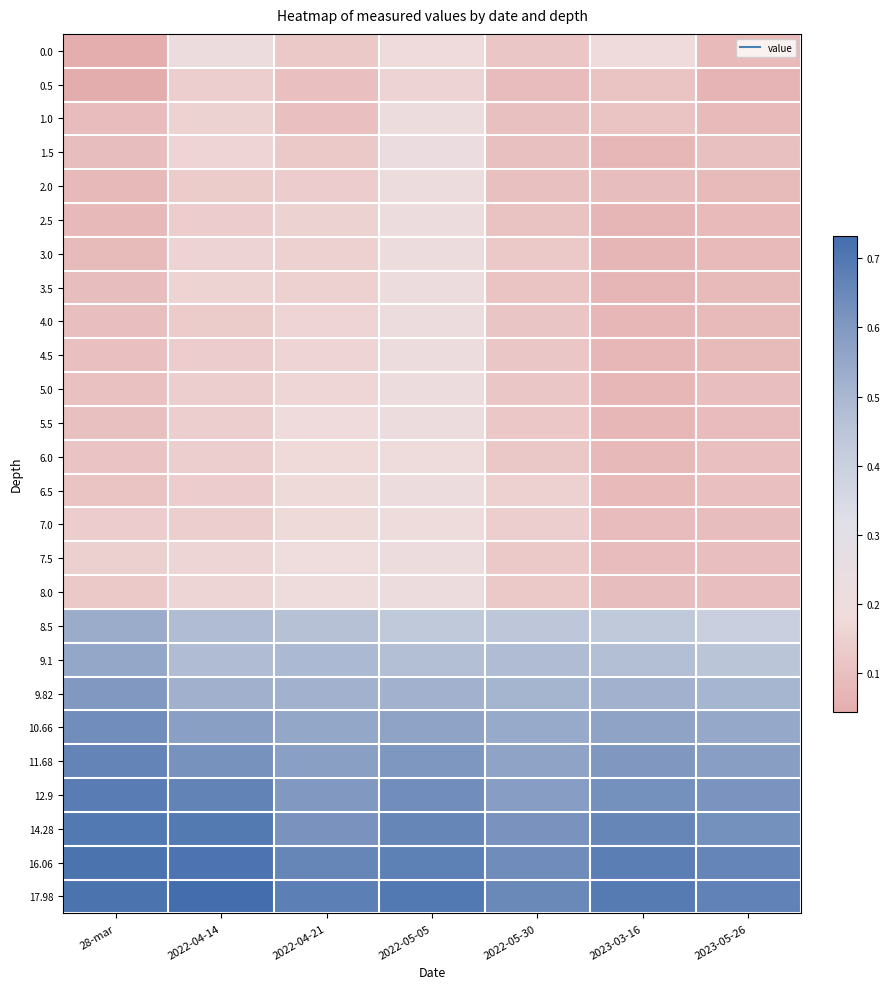

How many data points does each series have?

7